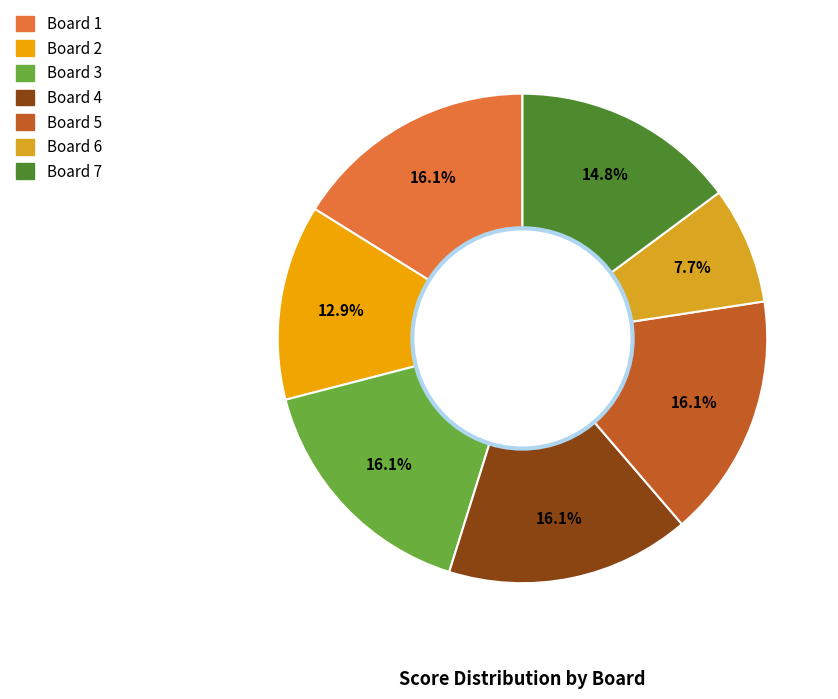

What percentage is the Board 6 slice, to the nearest percent?

8%